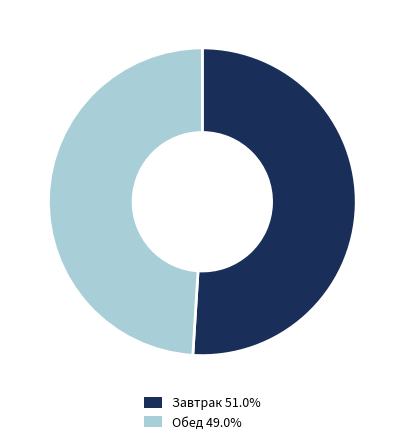

Does any single category account for the majority?

Yes